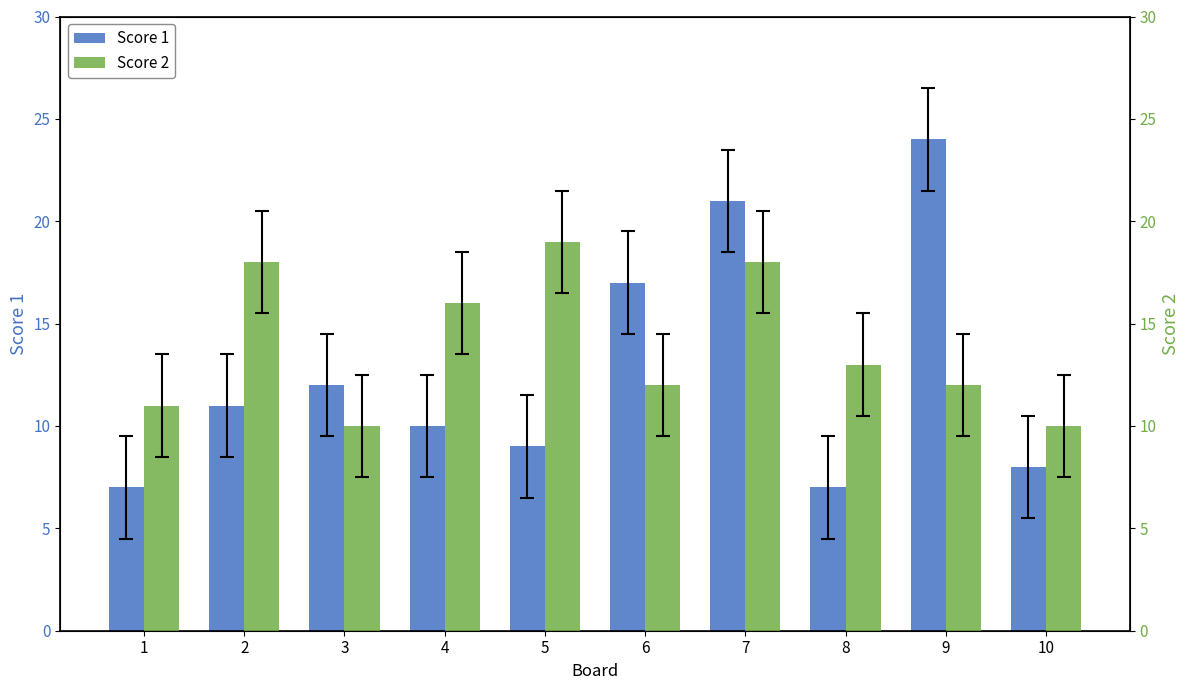

At which label does Score 1 first exceed 11?

3